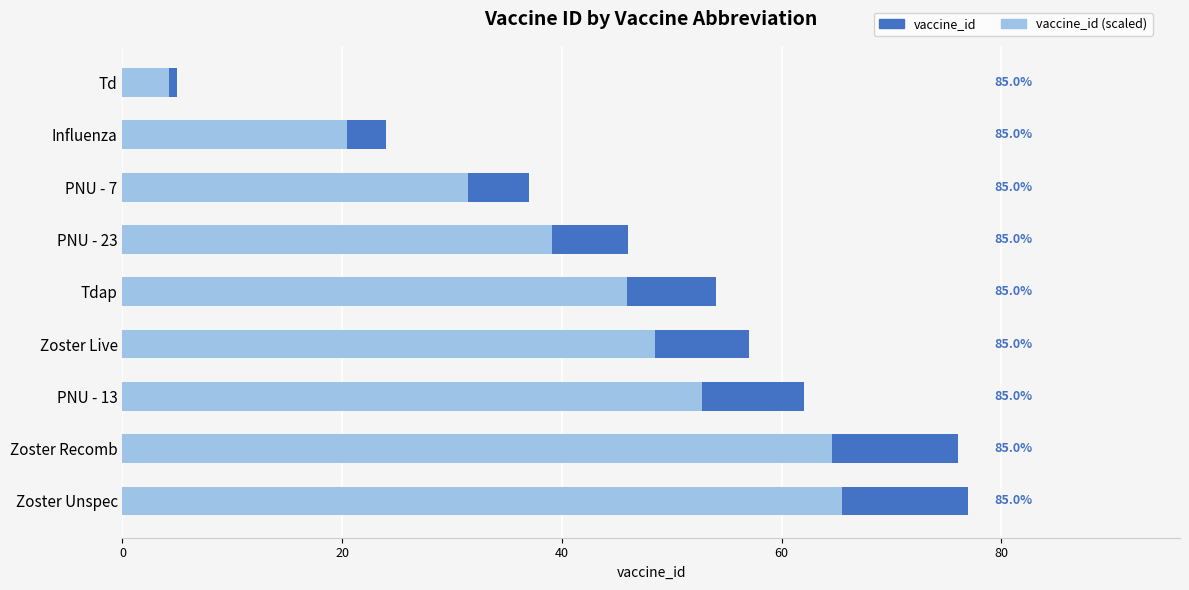

How many bars are there in total?

18